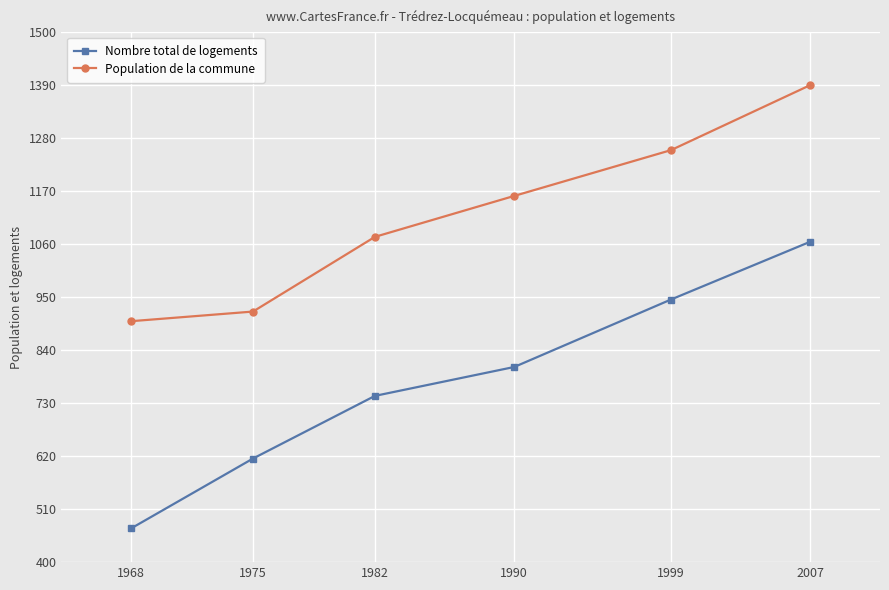

Reading left to right, extract all data points from this chart.

Nombre total de logements: 470	615	745	805	945	1065
Population de la commune: 900	920	1075	1160	1255	1390